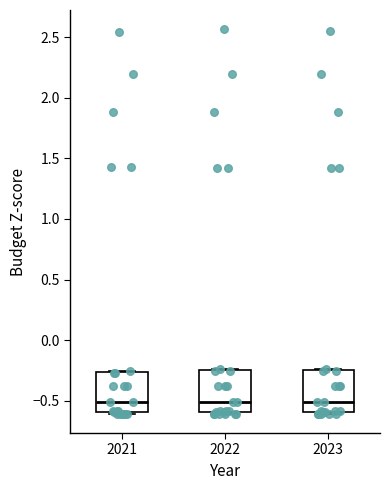

Where is the upper edge of the box at x = 2023 on the y-axis? The values are not printed on the chart, so give them approximately, as read against the axis.

-0.25